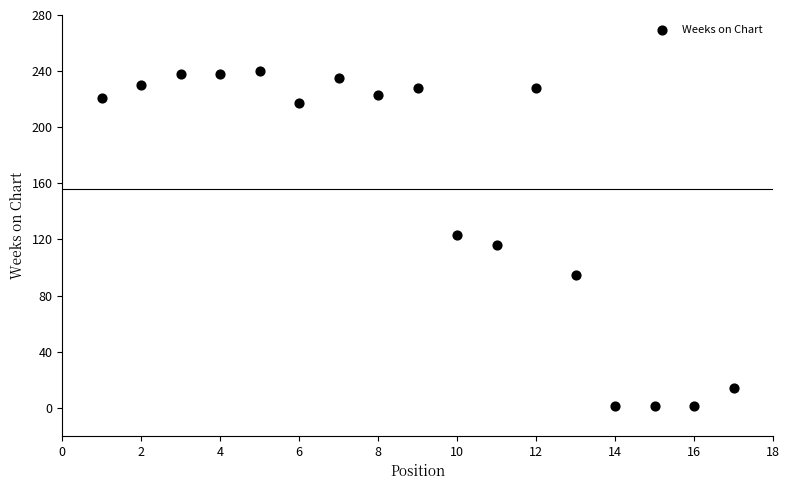

What is the range of Y values (max minus min)?

239